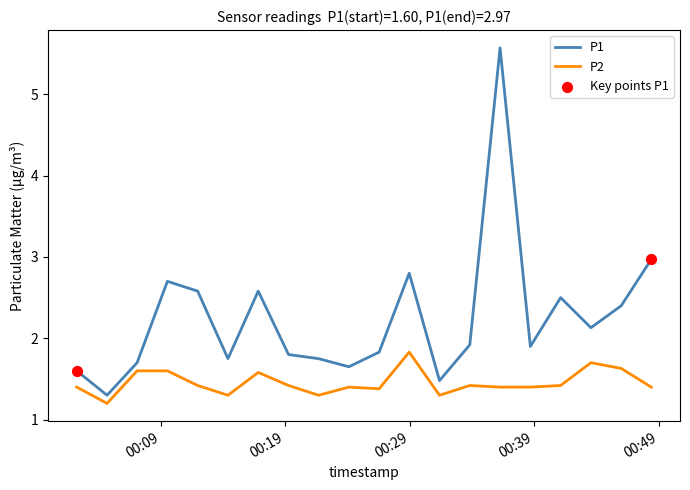

Which series has the largest total across all categories?

P1